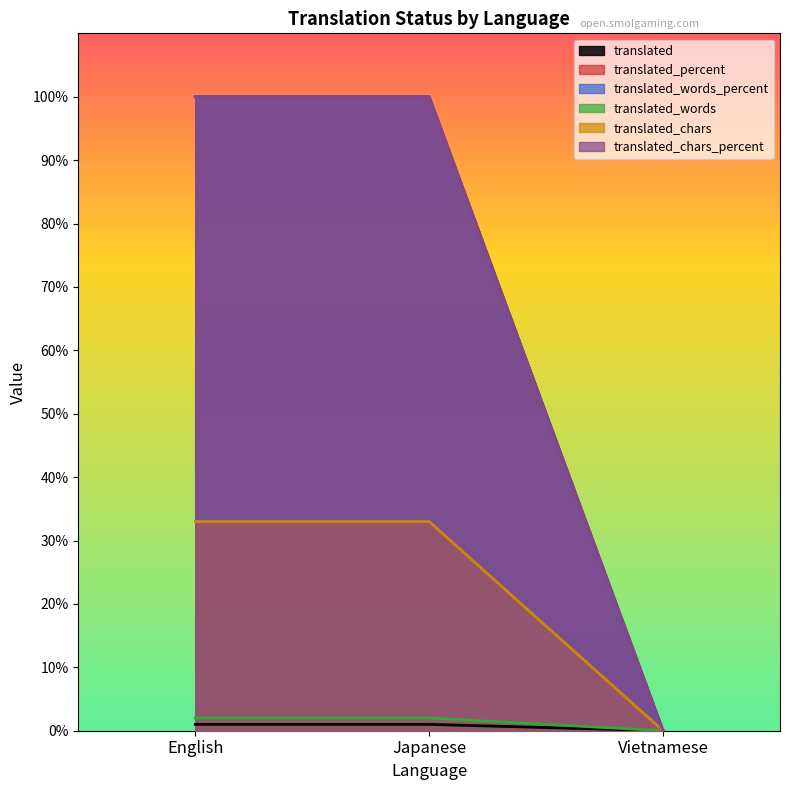

Is it true that translated_chars equals 33 at English?

True